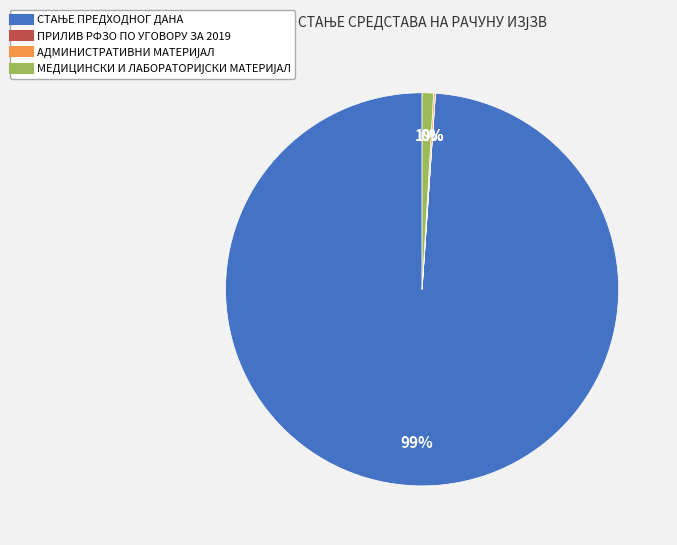

To the nearest percent, what is the difference between the largest and smallest slice percentages?

99%